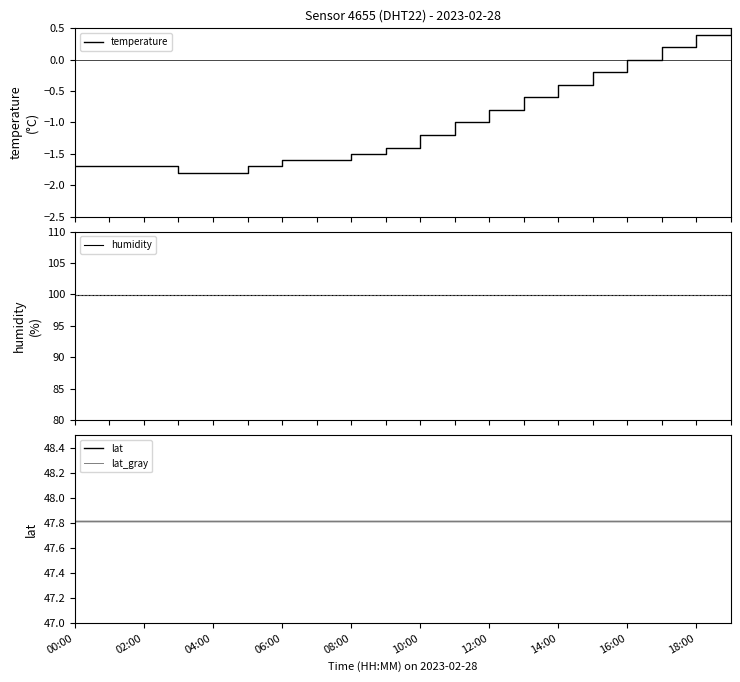

The lat series shows 47.8 at 02:00. True or false?

True